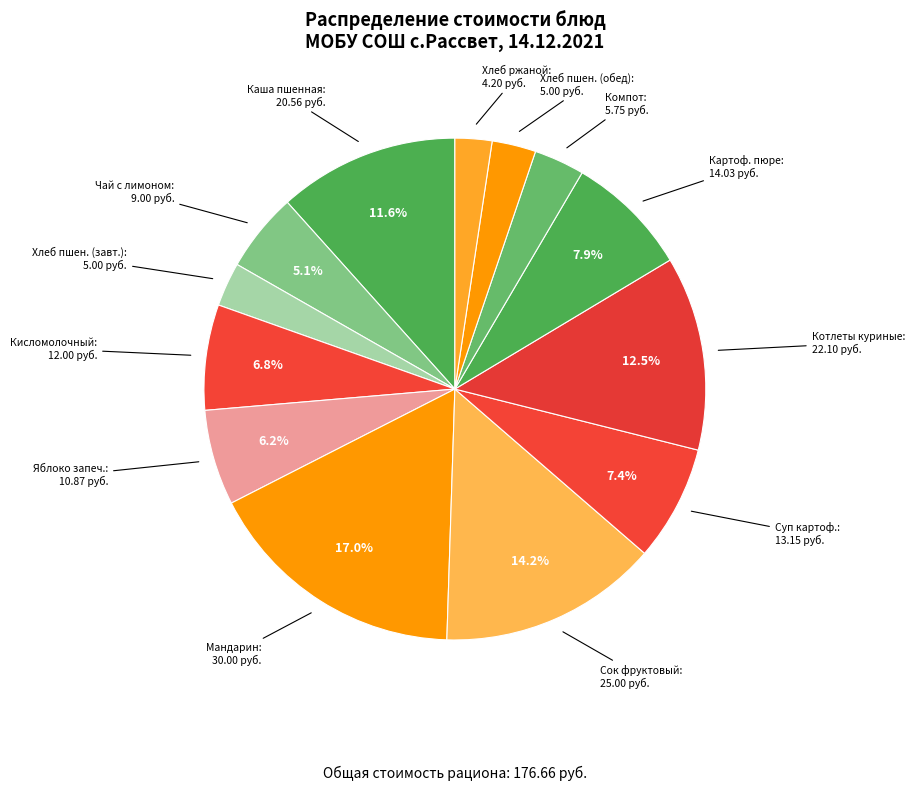

What portion of the pie excludes Суп картоф.?

92.6%